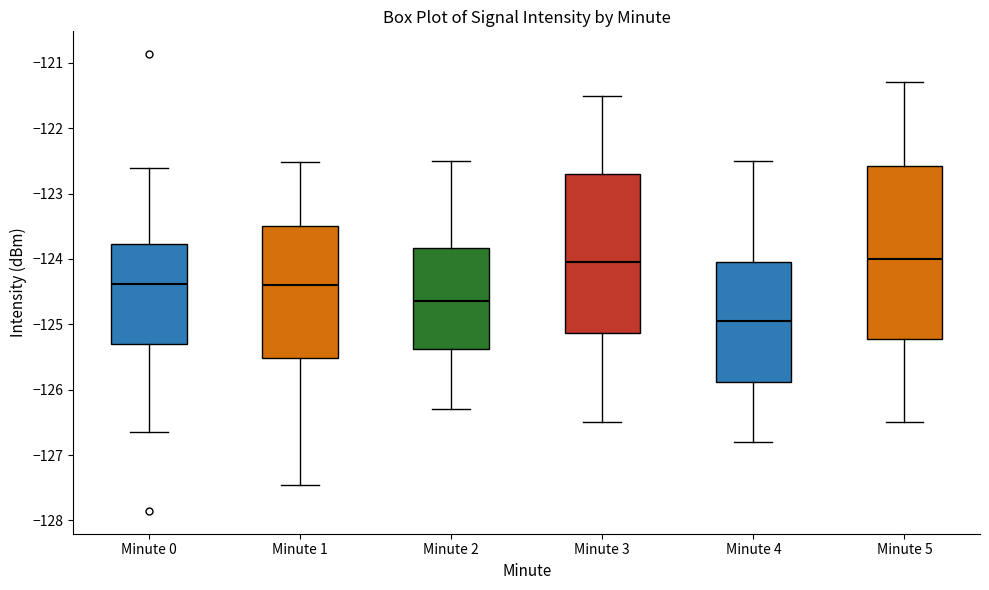

Reading left to right, read every box against the y-axis: the position of its median line, the range the box covers, and the ends of its whiskers. The values are not printed on the chart, so give them approximately, as read against the axis.

Minute 0: median -124.4, box -125.3 to -123.8, whiskers -126.6 to -122.6
Minute 1: median -124.4, box -125.5 to -123.5, whiskers -127.5 to -122.5
Minute 2: median -124.6, box -125.4 to -123.8, whiskers -126.3 to -122.5
Minute 3: median -124.0, box -125.1 to -122.7, whiskers -126.5 to -121.5
Minute 4: median -124.9, box -125.9 to -124.0, whiskers -126.8 to -122.5
Minute 5: median -124.0, box -125.2 to -122.6, whiskers -126.5 to -121.3